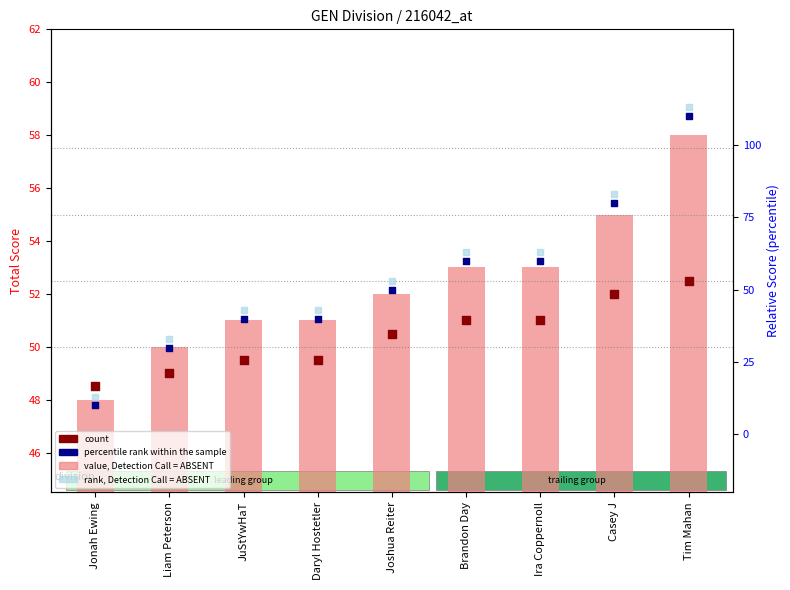

What are all the series names shown in the legend?

value, Detection Call = ABSENT, count, percentile rank within the sample, rank, Detection Call = ABSENT